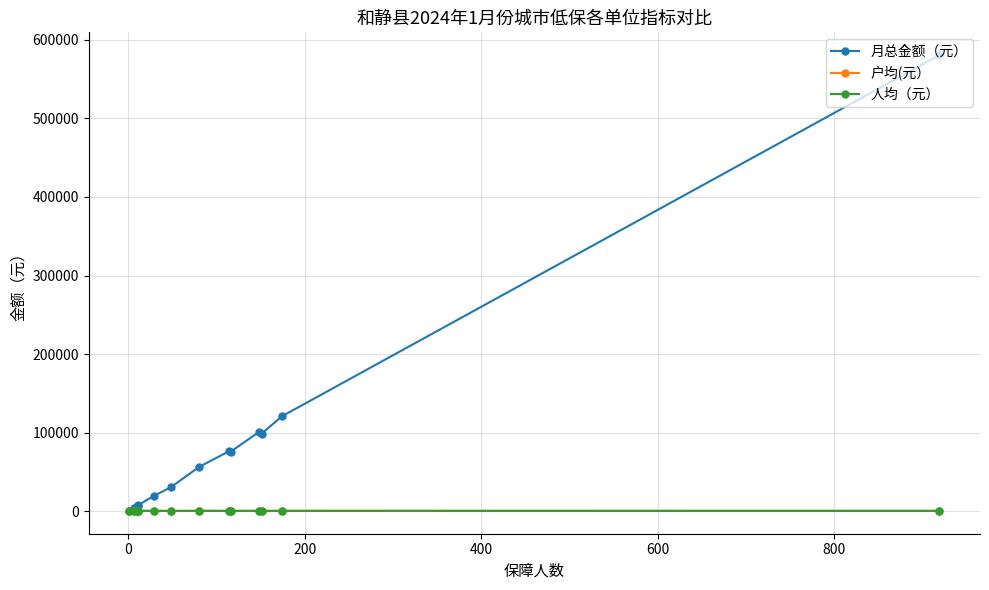

True or false: 户均(元） and 月总金额（元） cross at least once.

False